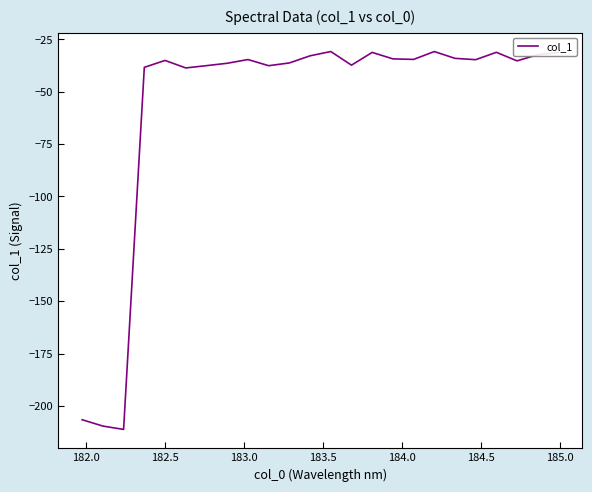

What is the difference between the maximum and minimum values?

180.4